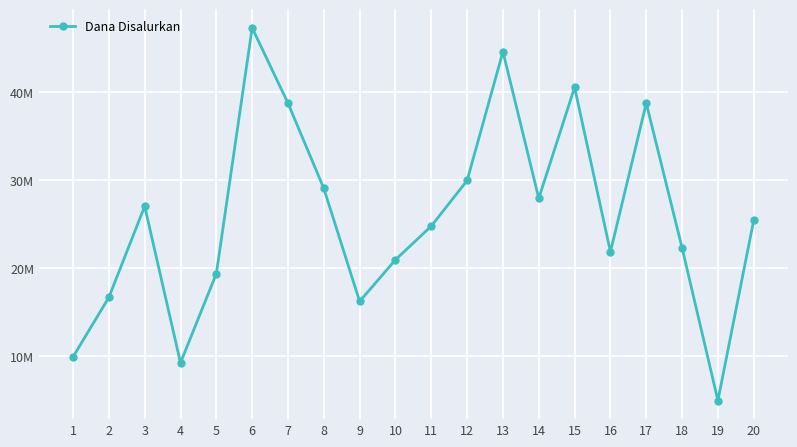

The value at 2 is 16650000. True or false?

True